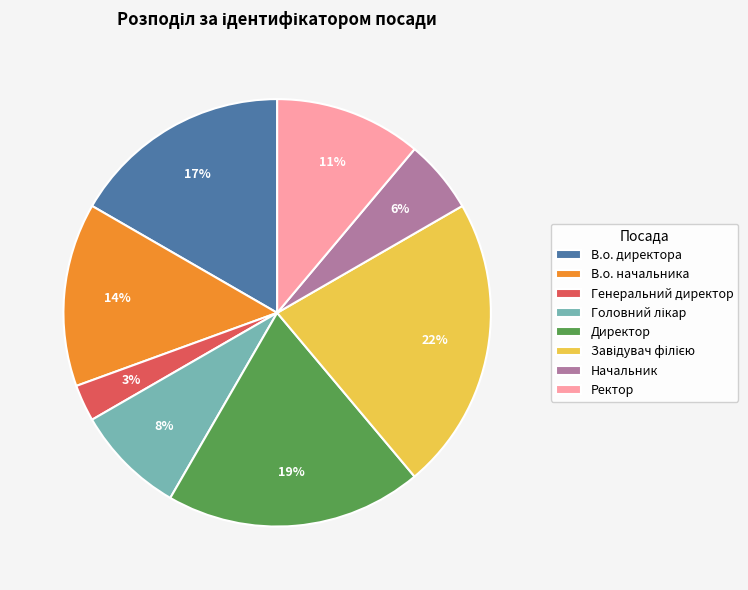

Is В.о. директора the majority of the pie?

No